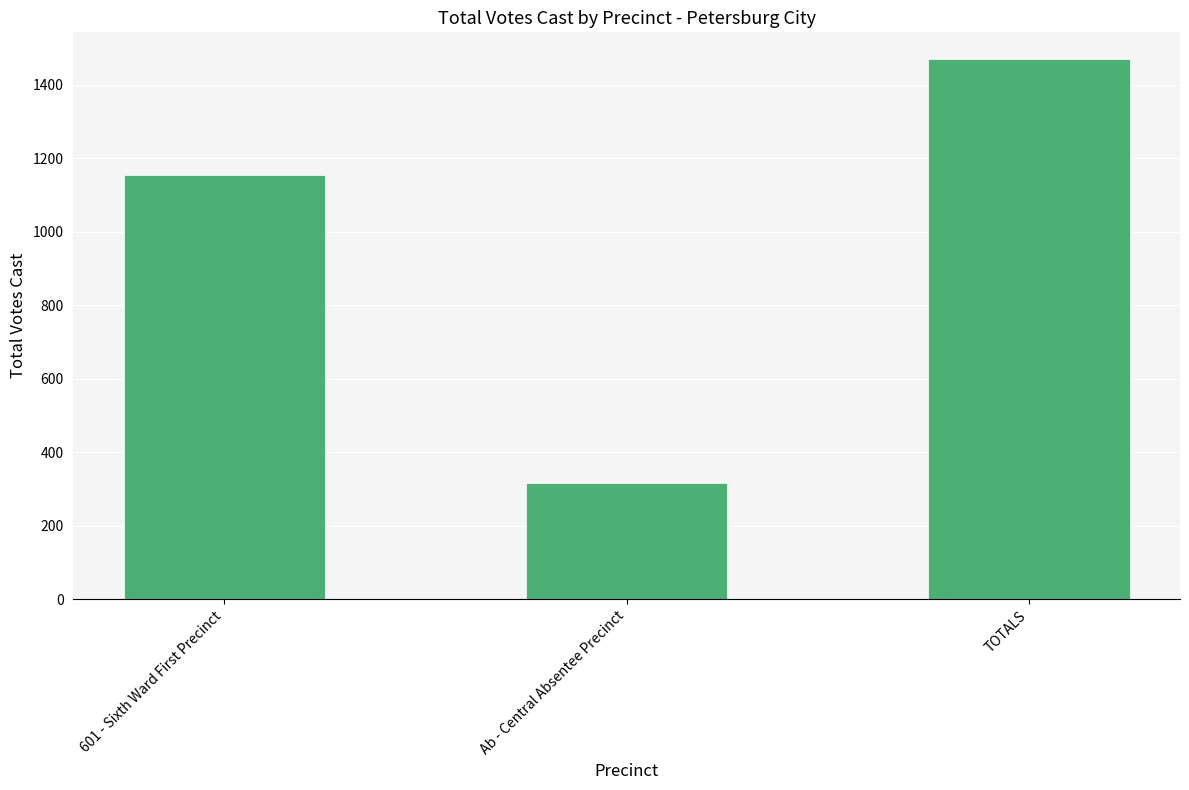

List the labels in order of value, smallest first.

Ab - Central Absentee Precinct, 601 - Sixth Ward First Precinct, TOTALS